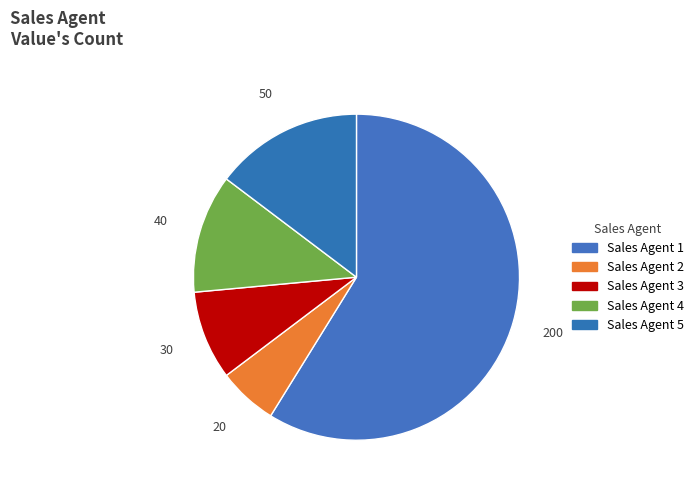

To the nearest percent, what is the average slice percentage?

20%